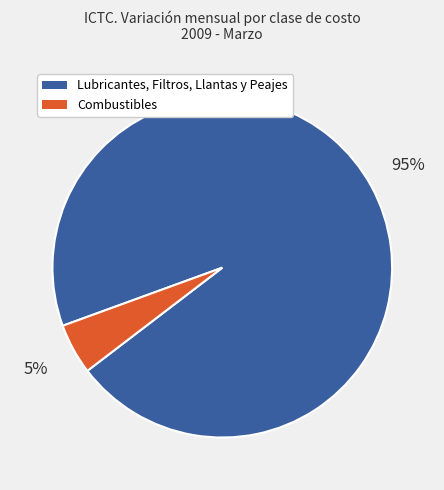

To the nearest percent, what is the average slice percentage?

50%